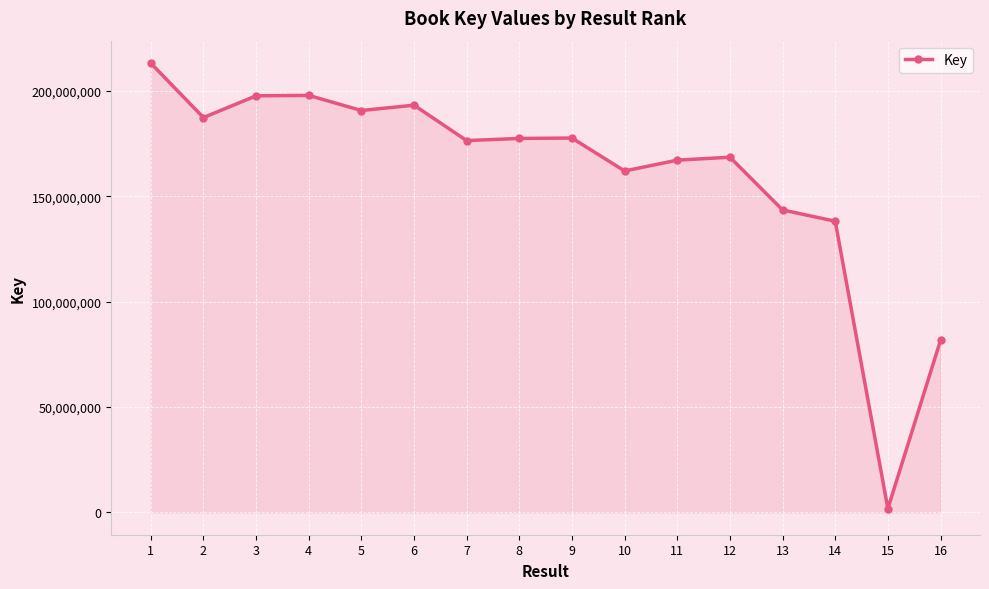

What is the sum of all values?

2575456515